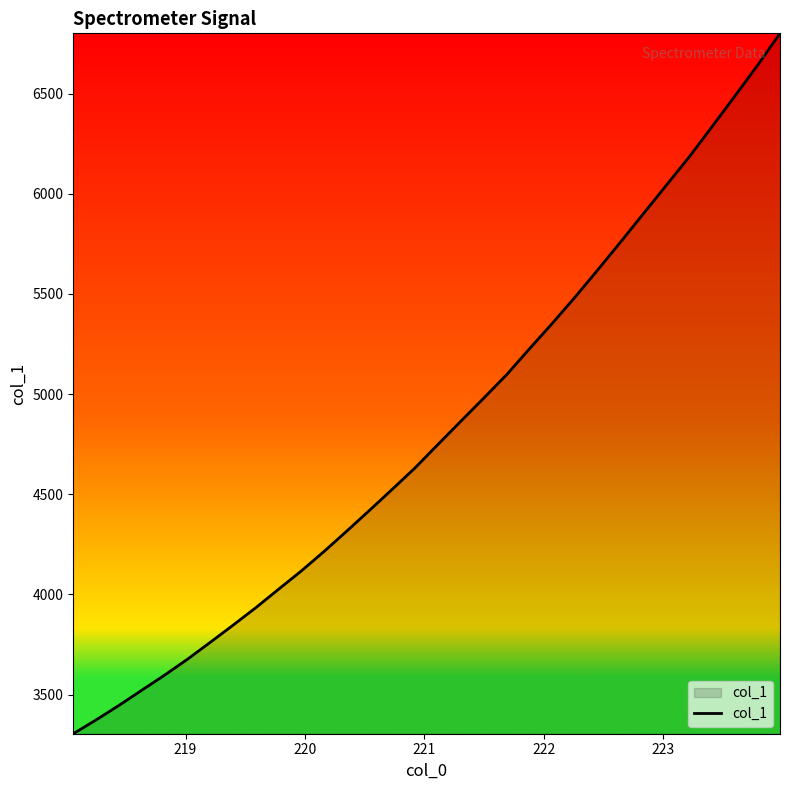

What is the smallest value displayed?

3304.2